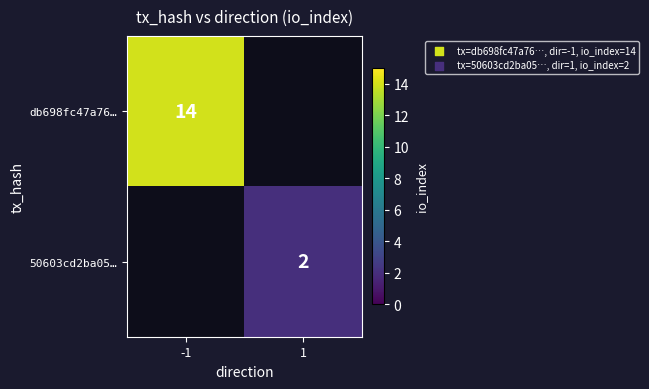

The 50603cd2ba05… series shows 1 at 1. True or false?

False